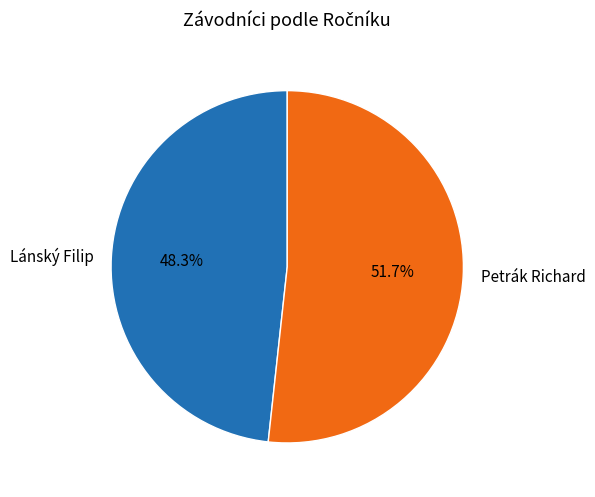

To the nearest percent, what percentage of the pie is Petrák Richard?

52%